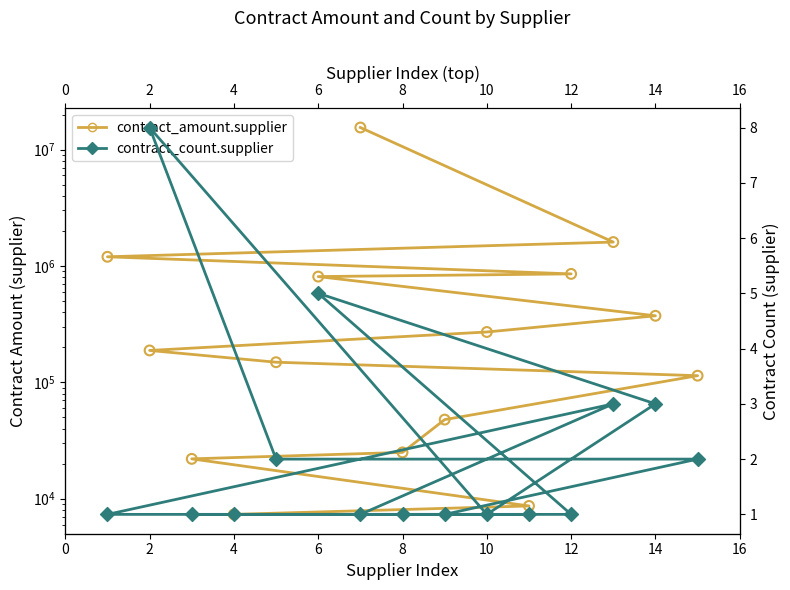

Which series reaches the maximum Y coordinate?

contract_amount.supplier